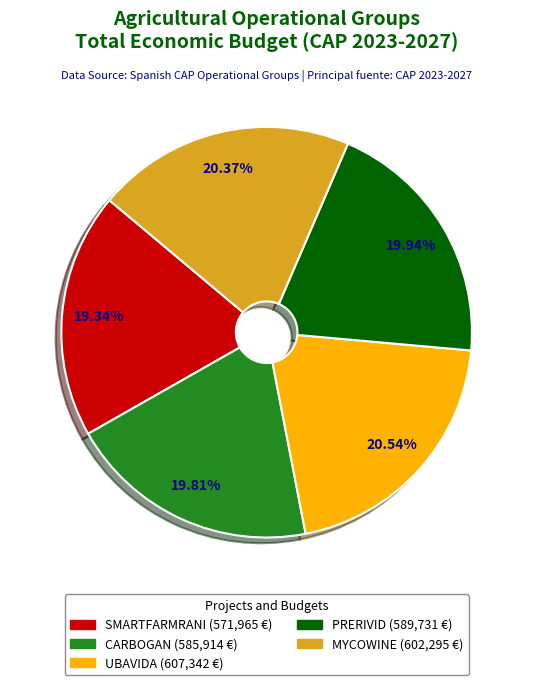

Approximately how many times larger is the value at PRERIVID compared to MYCOWINE?

1.0